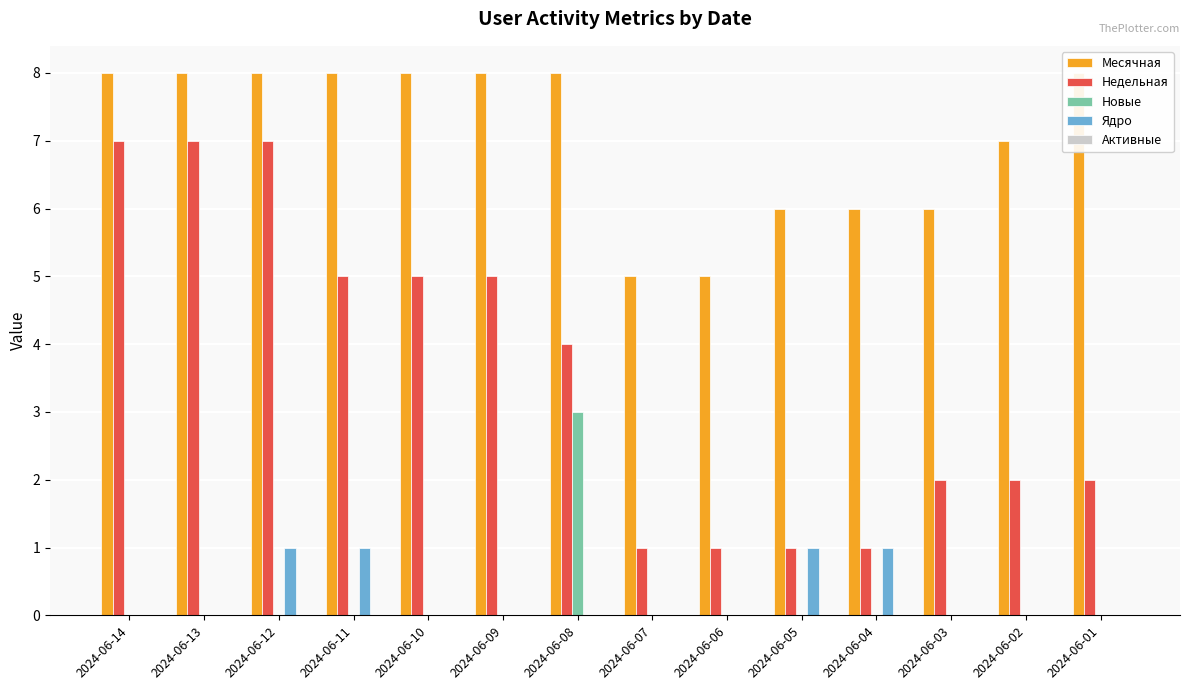

The Активные series shows 0 at 2024-06-13. True or false?

True